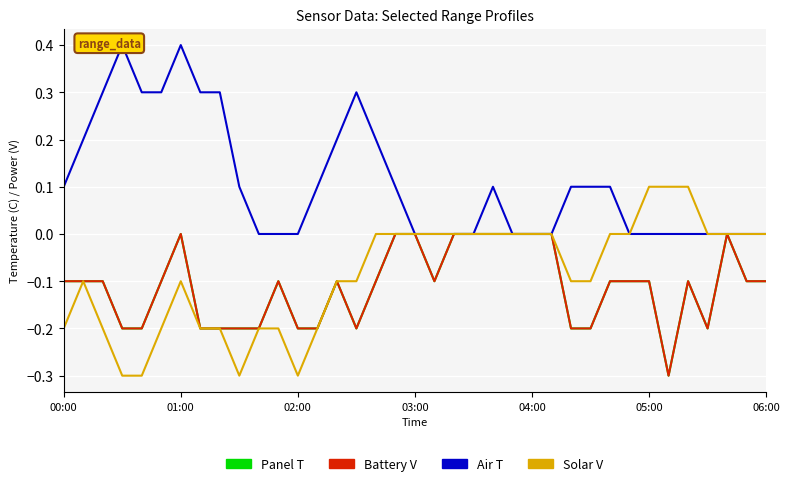

Count the Panel T values in the range 0 to 1.

10